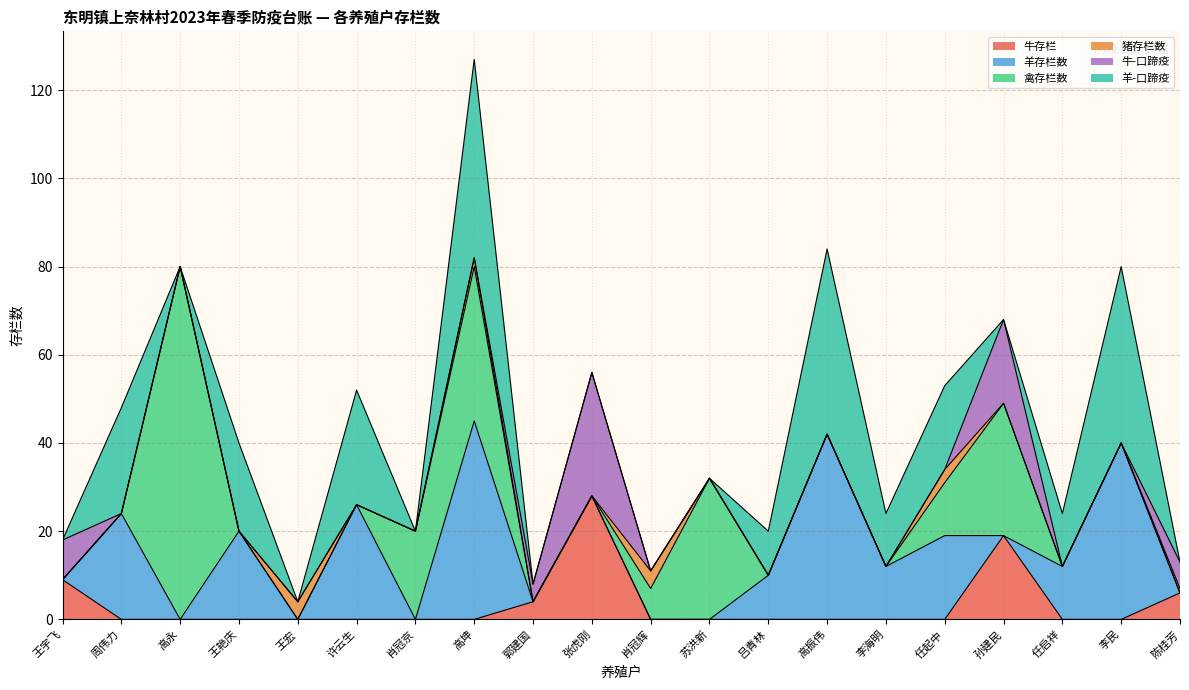

Which series has the largest total across all categories?

羊存栏数